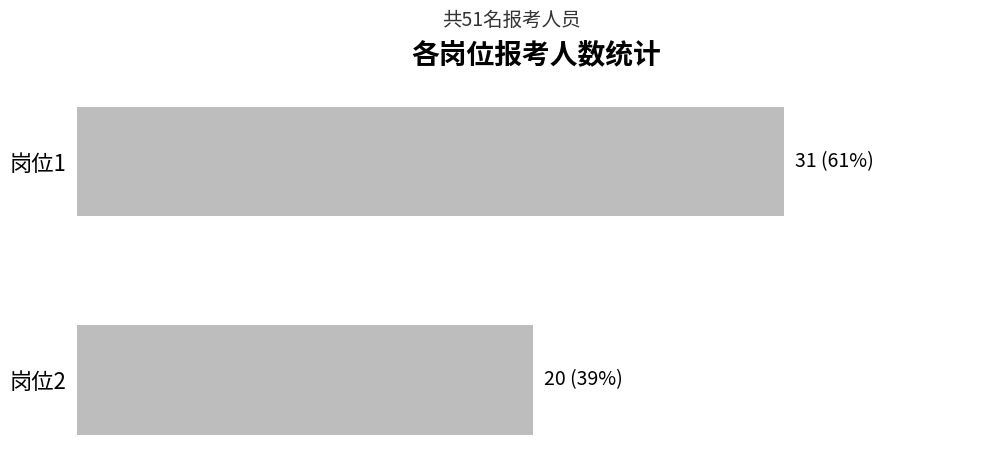

Where is the data nearest to the value 25?

岗位2